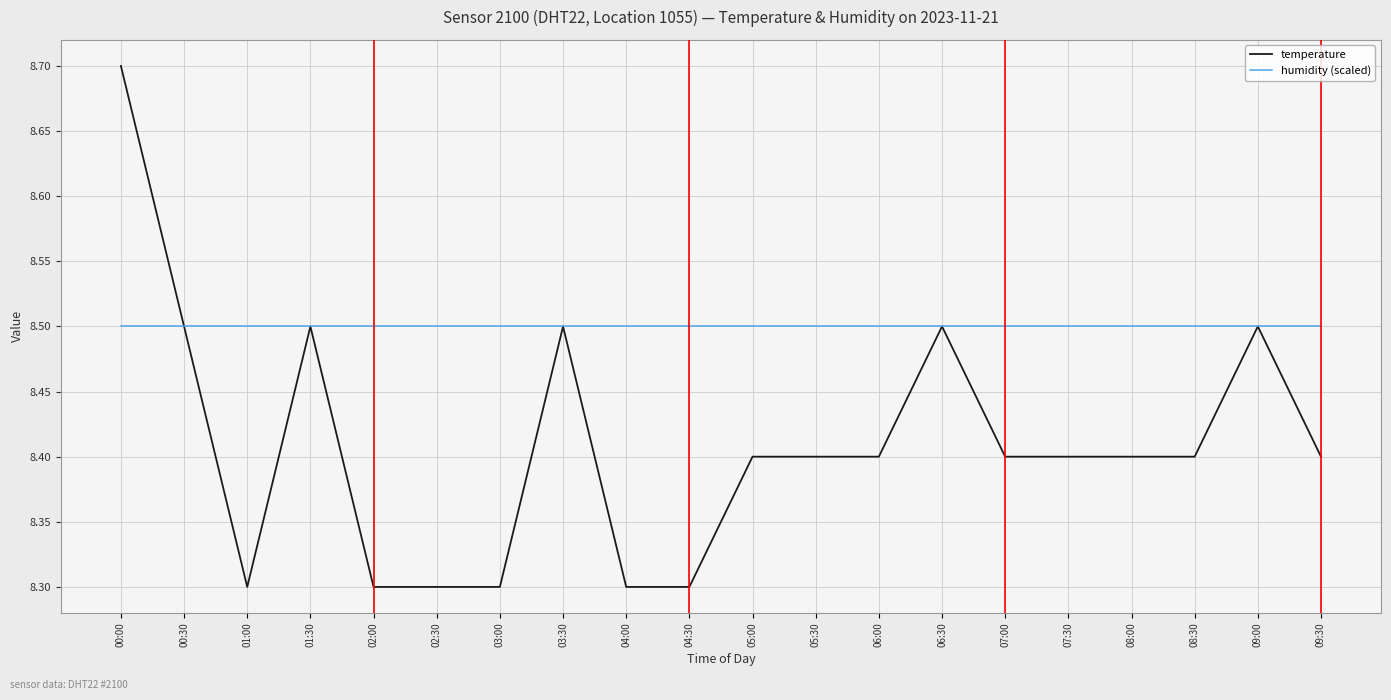

What value does the temperature series have at 05:00?

8.4